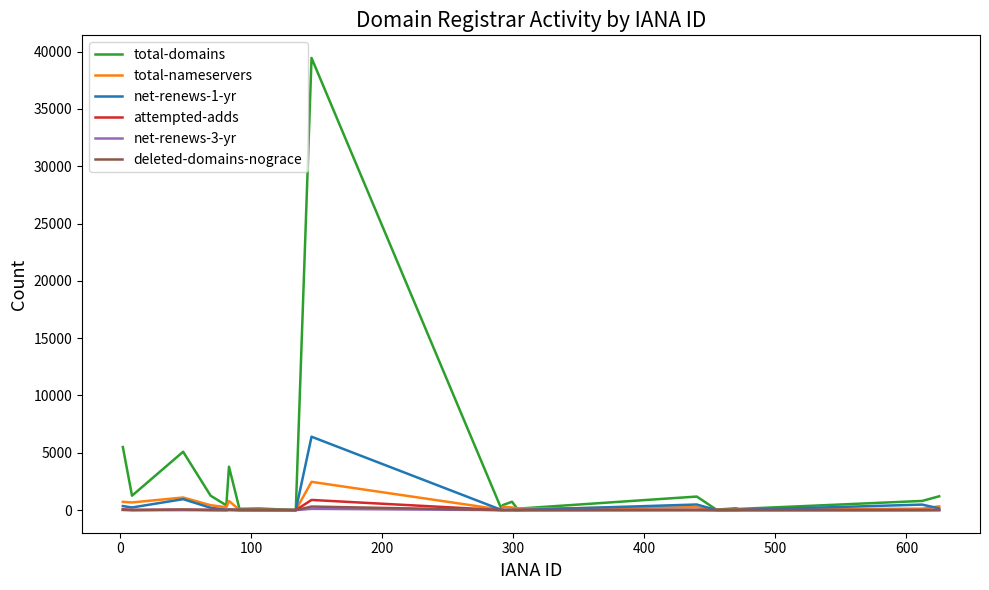

What is the sum of all net-renews-1-yr values?

9476